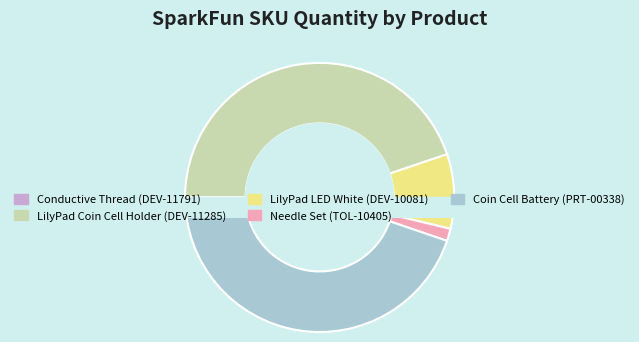

To the nearest percent, what percentage of the pie is TOL-10405?

1%